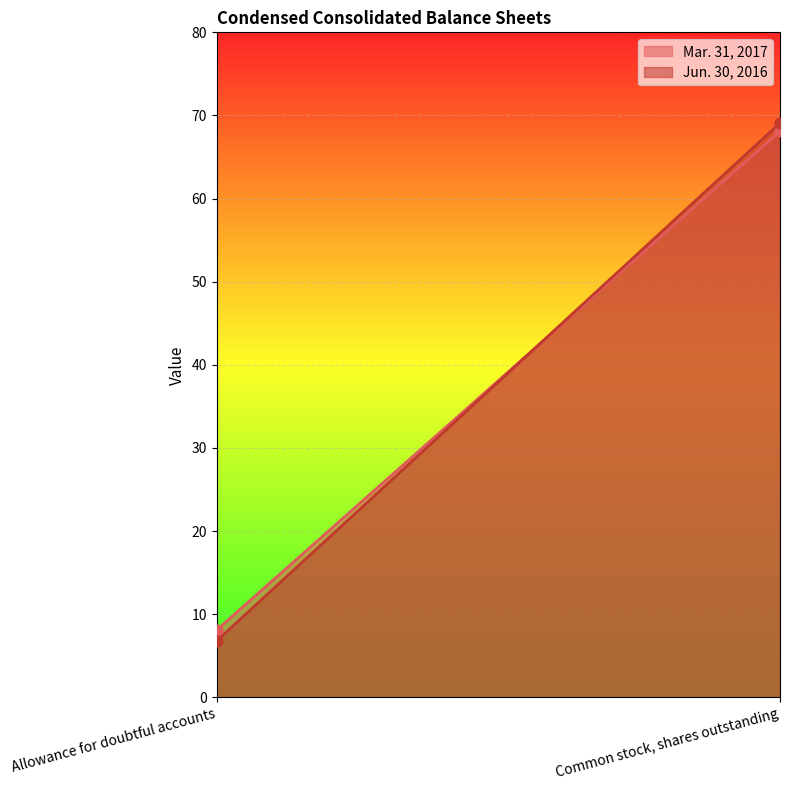

At which category is the sum across all series the highest?

Common stock, shares outstanding